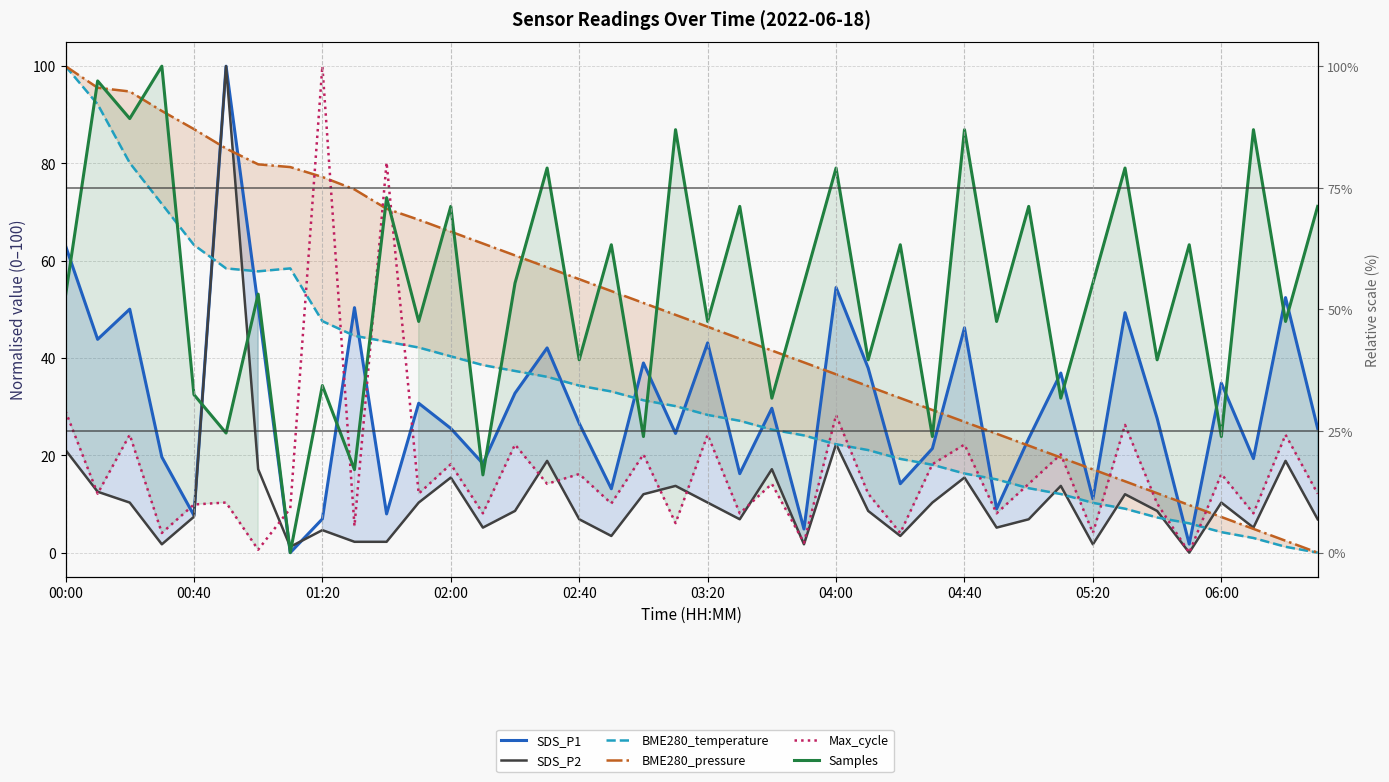

The BME280_pressure series shows 66.0 at 02:00. True or false?

True